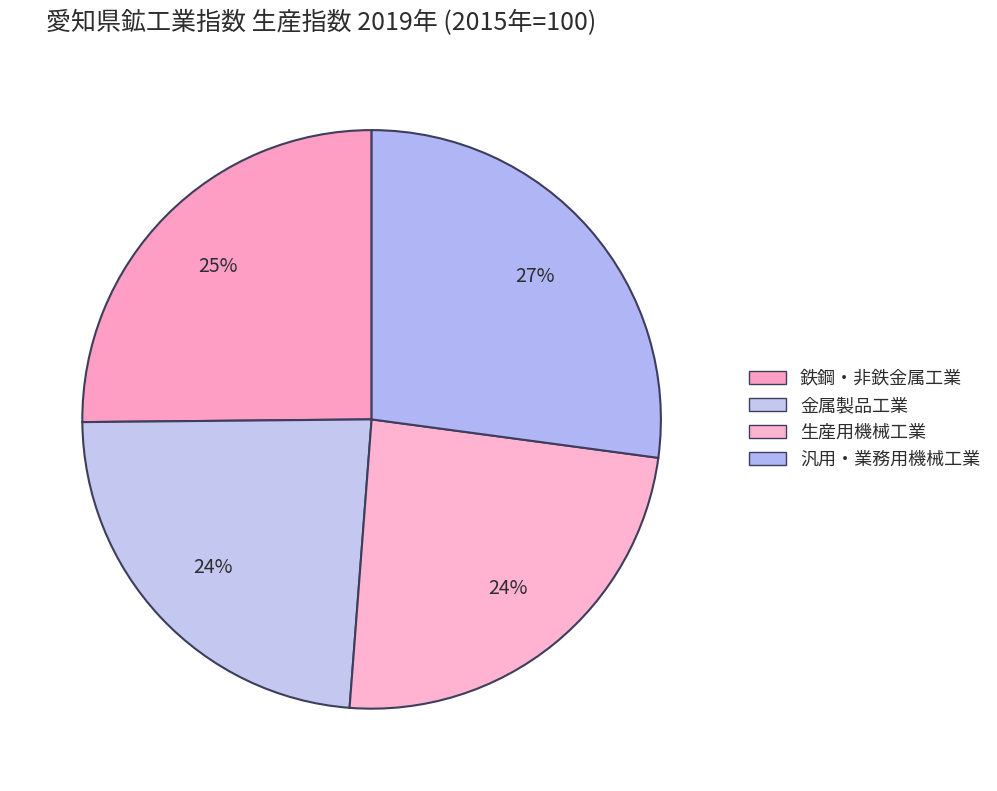

How many segments does this pie chart have?

4